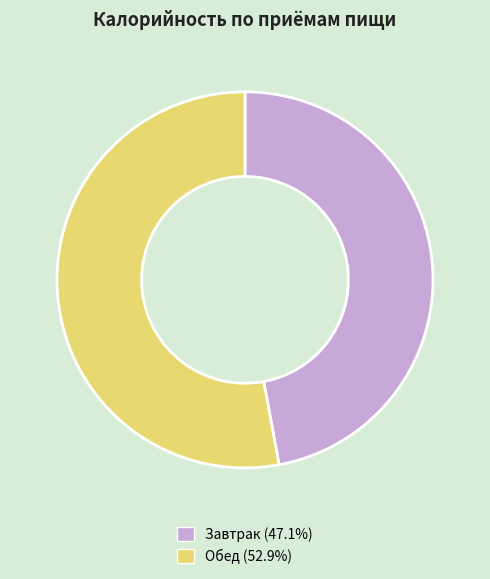

Combined, do Обед (52.9%) and Завтрак (47.1%) account for over 50%?

Yes